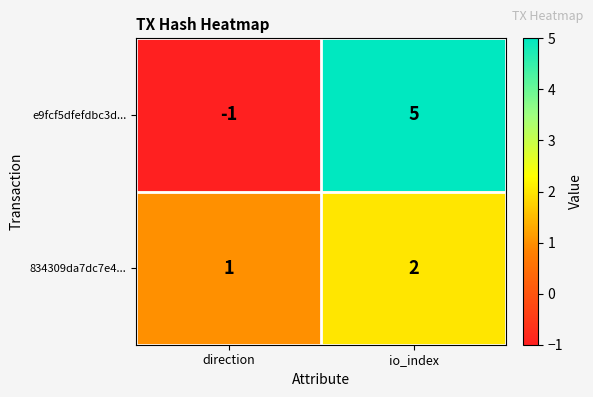

What is the spread (max minus min) of values at io_index?

3